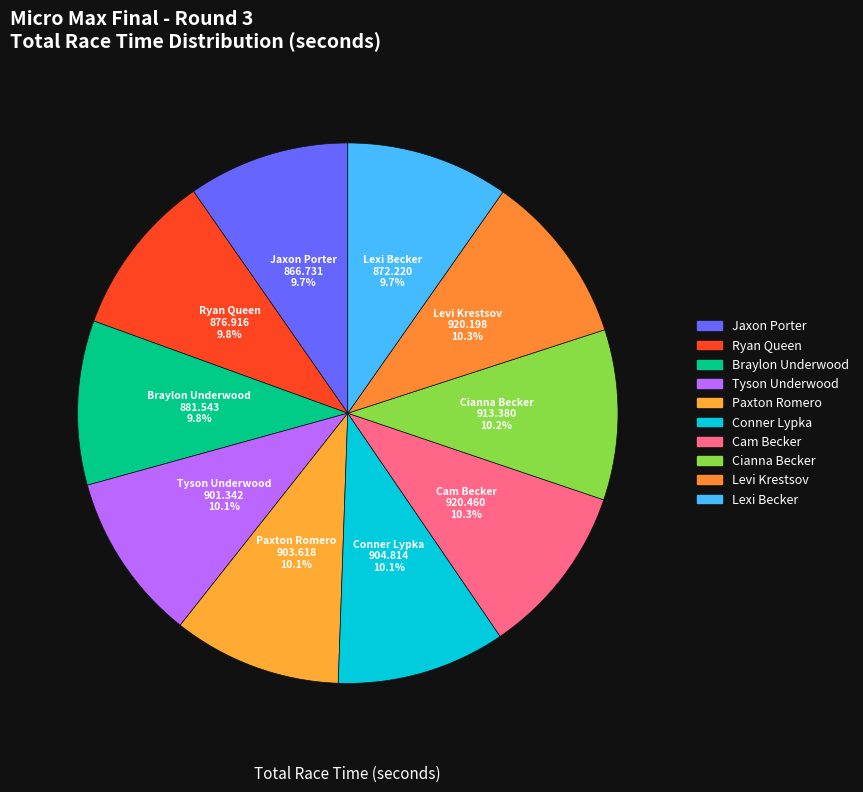

Which has a higher value, Cam Becker or Levi Krestsov?

Cam Becker